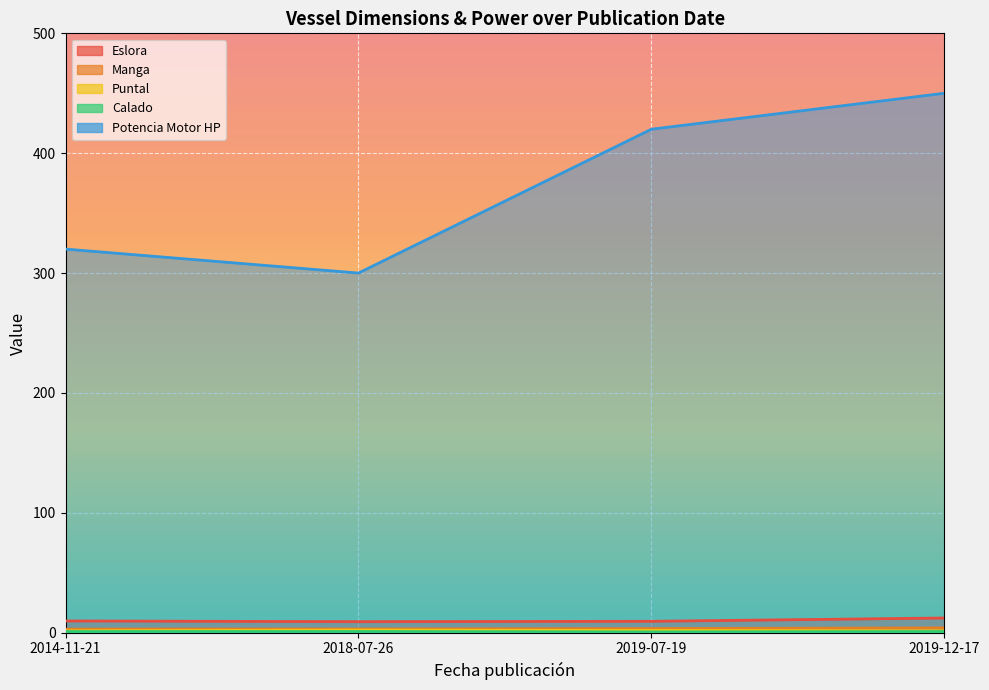

The value of Eslora at 2018-07-26 is 4.8. True or false?

False